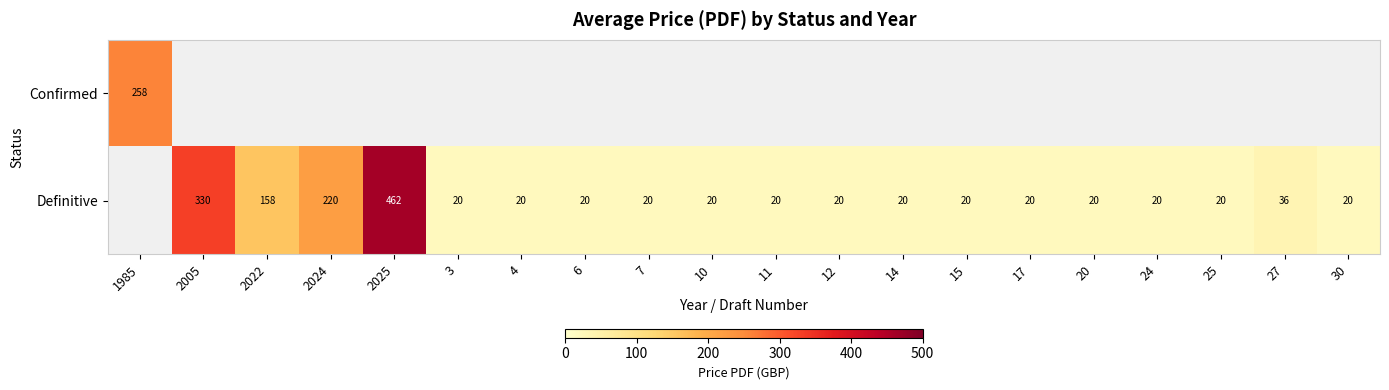

Is it true that Definitive equals 20 at 12?

True